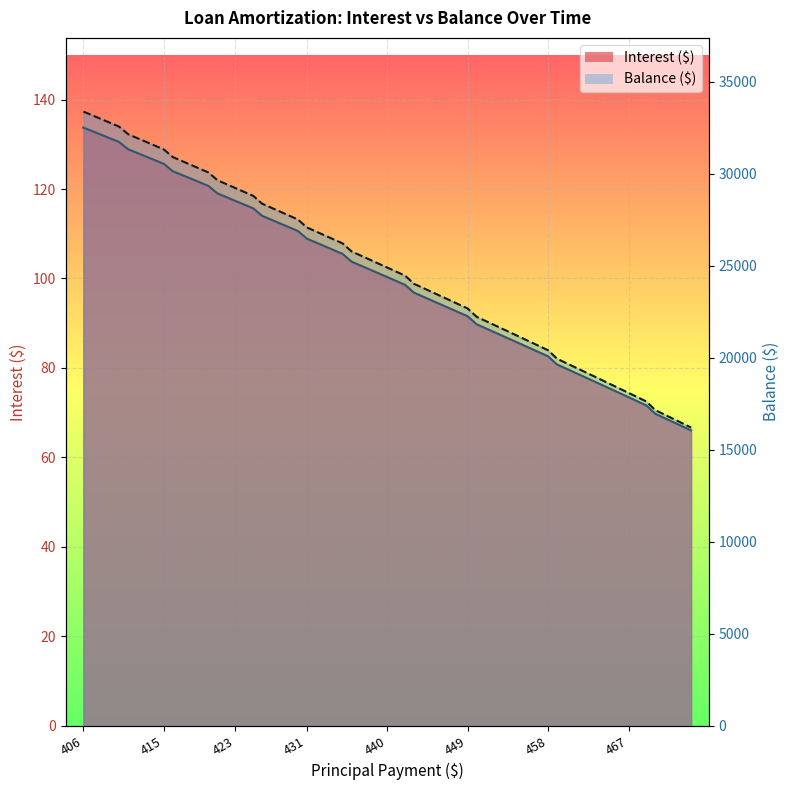

Reading left to right, list all the values displayed in this chart.

Interest: 133.7	132.1	130.5	128.9	127.3	125.6	124.0	122.3	120.7	119.0	117.3	115.7	114.0	112.3	110.6	108.9	107.2	105.5	103.8	102.0	100.3	98.6	96.8	95.1	93.3	91.5	89.8	88.0	86.2	84.4	82.6	80.8	79.0	77.1	75.3	73.5	71.6	69.8	67.9	66.0
Balance: 33379.0	32971.0	32561.0	32150.0	31737.0	31322.0	30906.0	30488.0	30068.0	29647.0	29224.0	28799.0	28373.0	27945.0	27515.0	27084.0	26651.0	26216.0	25780.0	25342.0	24902.0	24460.0	24017.0	23572.0	23125.0	22676.0	22226.0	21774.0	21320.0	20864.0	20406.0	19947.0	19486.0	19023.0	18558.0	18091.0	17622.0	17152.0	16680.0	16206.0